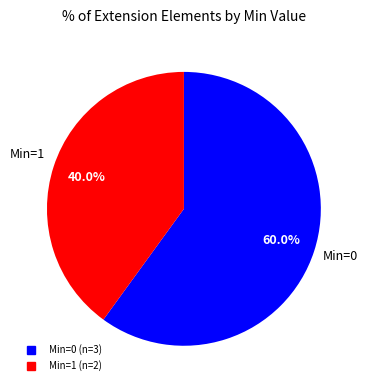

Does any single category account for the majority?

Yes